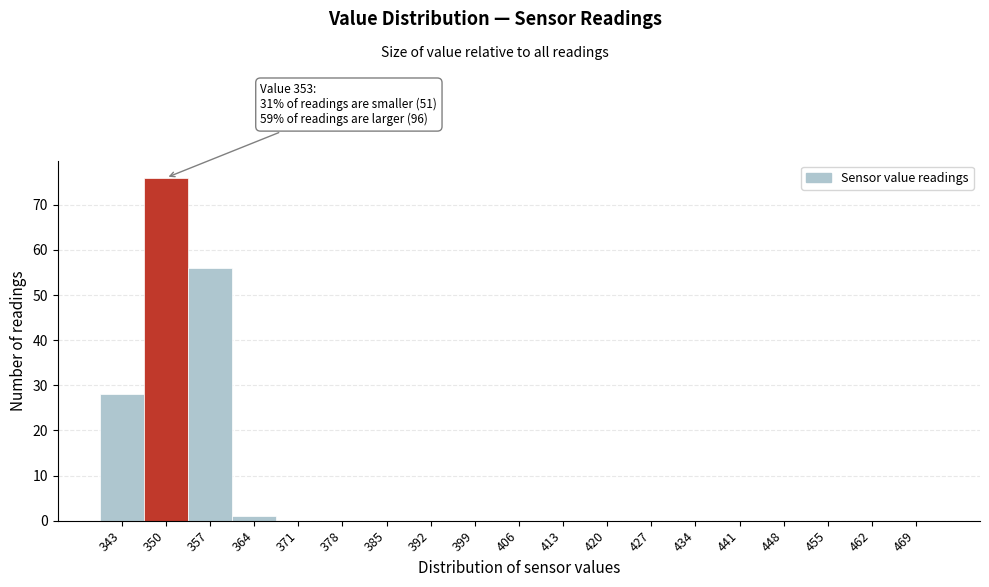

Reading left to right, extract all data points from this chart.

343=28	350=76	357=56	364=1	371=0	378=0	385=0	392=0	399=0	406=0	413=0	420=0	427=0	434=0	441=0	448=0	455=0	462=0	469=0